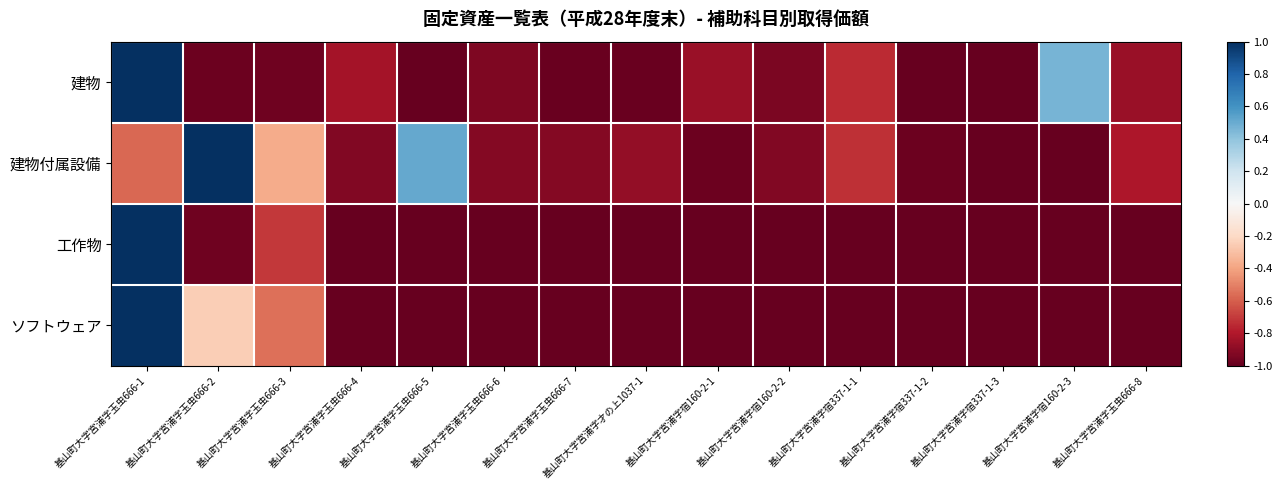

Reading left to right, list all the values displayed in this chart.

建物: 基山町大字宮浦字玉虫666-1=1.0	基山町大字宮浦字玉虫666-2=-1.0	基山町大字宮浦字玉虫666-3=-1.0	基山町大字宮浦字玉虫666-4=-0.8	基山町大字宮浦字玉虫666-5=-1.0	基山町大字宮浦字玉虫666-6=-0.9	基山町大字宮浦字玉虫666-7=-1.0	基山町大字宮浦字才の上1037-1=-1.0	基山町大字宮浦字宿160-2-1=-0.9	基山町大字宮浦字宿160-2-2=-0.9	基山町大字宮浦字宿337-1-1=-0.7	基山町大字宮浦字宿337-1-2=-1.0	基山町大字宮浦字宿337-1-3=-1.0	基山町大字宮浦字宿160-2-3=0.5	基山町大字宮浦字玉虫666-8=-0.9
建物付属設備: 基山町大字宮浦字玉虫666-1=-0.6	基山町大字宮浦字玉虫666-2=1.0	基山町大字宮浦字玉虫666-3=-0.4	基山町大字宮浦字玉虫666-4=-0.9	基山町大字宮浦字玉虫666-5=0.5	基山町大字宮浦字玉虫666-6=-0.9	基山町大字宮浦字玉虫666-7=-0.9	基山町大字宮浦字才の上1037-1=-0.9	基山町大字宮浦字宿160-2-1=-1.0	基山町大字宮浦字宿160-2-2=-0.9	基山町大字宮浦字宿337-1-1=-0.7	基山町大字宮浦字宿337-1-2=-1.0	基山町大字宮浦字宿337-1-3=-1.0	基山町大字宮浦字宿160-2-3=-1.0	基山町大字宮浦字玉虫666-8=-0.8
工作物: 基山町大字宮浦字玉虫666-1=1.0	基山町大字宮浦字玉虫666-2=-1.0	基山町大字宮浦字玉虫666-3=-0.7	基山町大字宮浦字玉虫666-4=-1.0	基山町大字宮浦字玉虫666-5=-1.0	基山町大字宮浦字玉虫666-6=-1.0	基山町大字宮浦字玉虫666-7=-1.0	基山町大字宮浦字才の上1037-1=-1.0	基山町大字宮浦字宿160-2-1=-1.0	基山町大字宮浦字宿160-2-2=-1.0	基山町大字宮浦字宿337-1-1=-1.0	基山町大字宮浦字宿337-1-2=-1.0	基山町大字宮浦字宿337-1-3=-1.0	基山町大字宮浦字宿160-2-3=-1.0	基山町大字宮浦字玉虫666-8=-1.0
ソフトウェア: 基山町大字宮浦字玉虫666-1=1.0	基山町大字宮浦字玉虫666-2=-0.2	基山町大字宮浦字玉虫666-3=-0.5	基山町大字宮浦字玉虫666-4=-1.0	基山町大字宮浦字玉虫666-5=-1.0	基山町大字宮浦字玉虫666-6=-1.0	基山町大字宮浦字玉虫666-7=-1.0	基山町大字宮浦字才の上1037-1=-1.0	基山町大字宮浦字宿160-2-1=-1.0	基山町大字宮浦字宿160-2-2=-1.0	基山町大字宮浦字宿337-1-1=-1.0	基山町大字宮浦字宿337-1-2=-1.0	基山町大字宮浦字宿337-1-3=-1.0	基山町大字宮浦字宿160-2-3=-1.0	基山町大字宮浦字玉虫666-8=-1.0